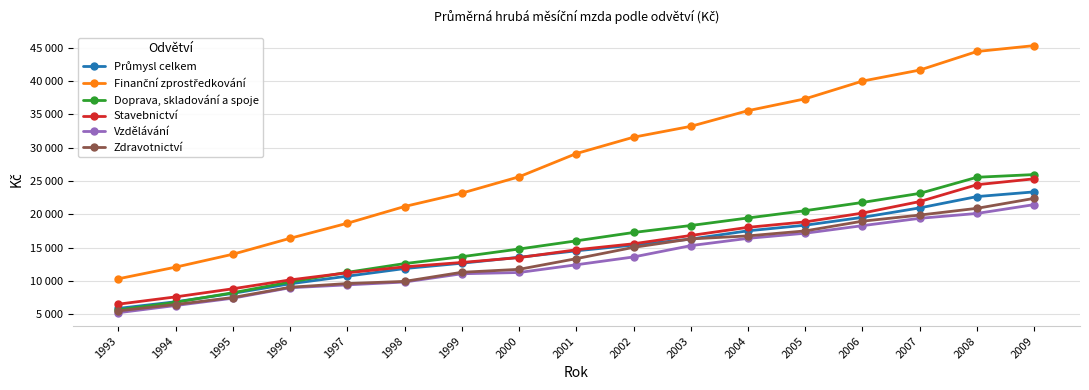

At how many categories does at least one series exceed 41580?

3